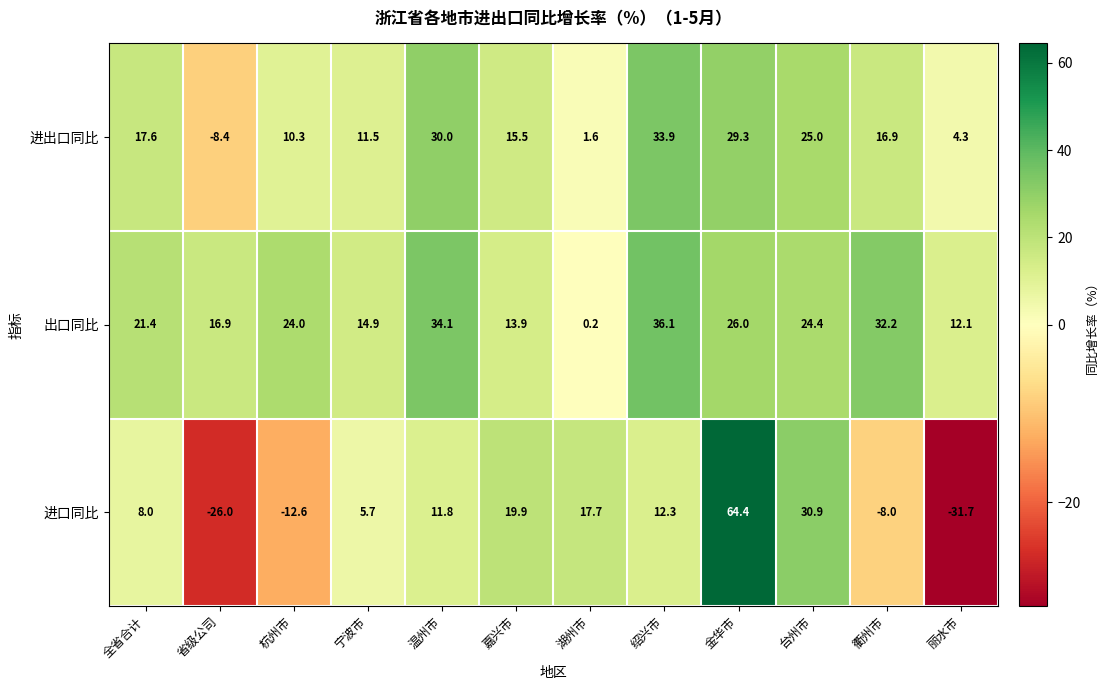

Which series changed the most between 金华市 and 丽水市?

进口同比